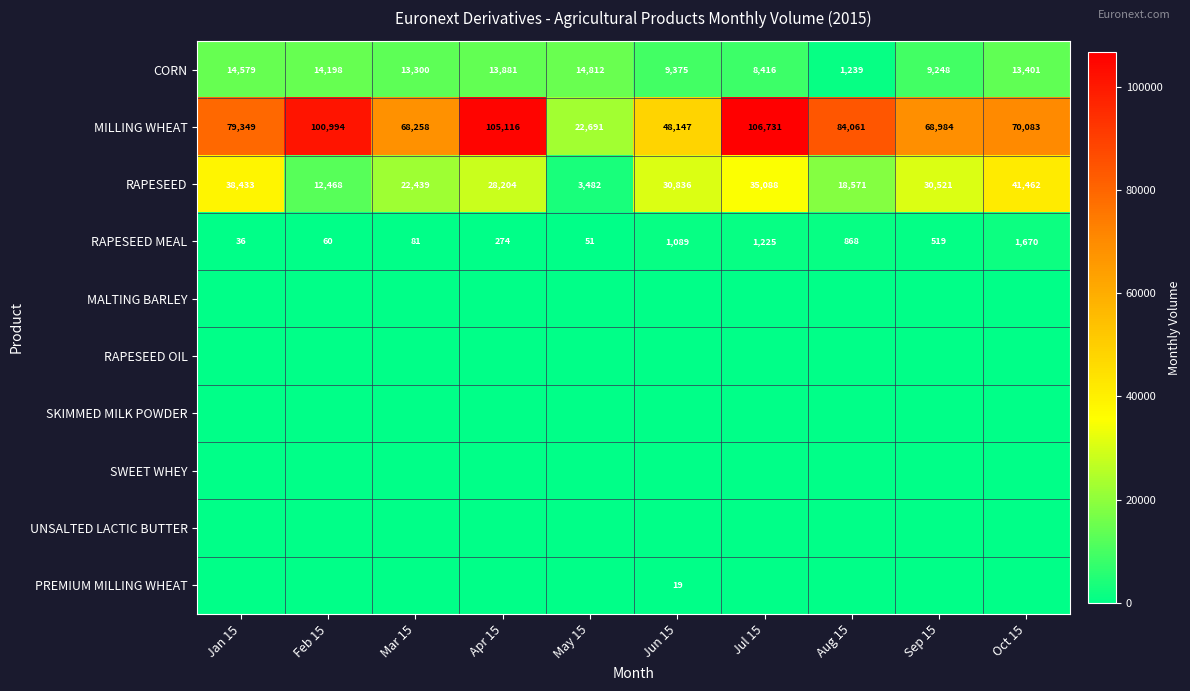

True or false: RAPESEED has a value of 55757 at Jul 15.

False